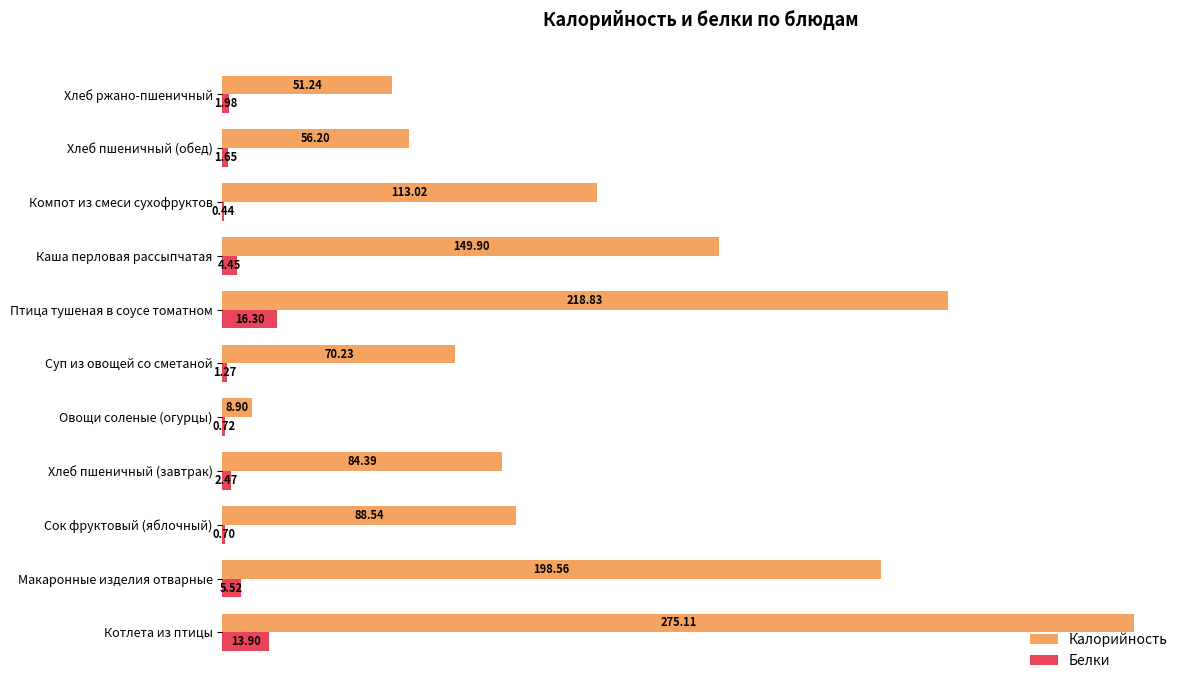

What is the sum of the Калорийность values at Хлеб ржано-пшеничный and Макаронные изделия отварные?

249.8